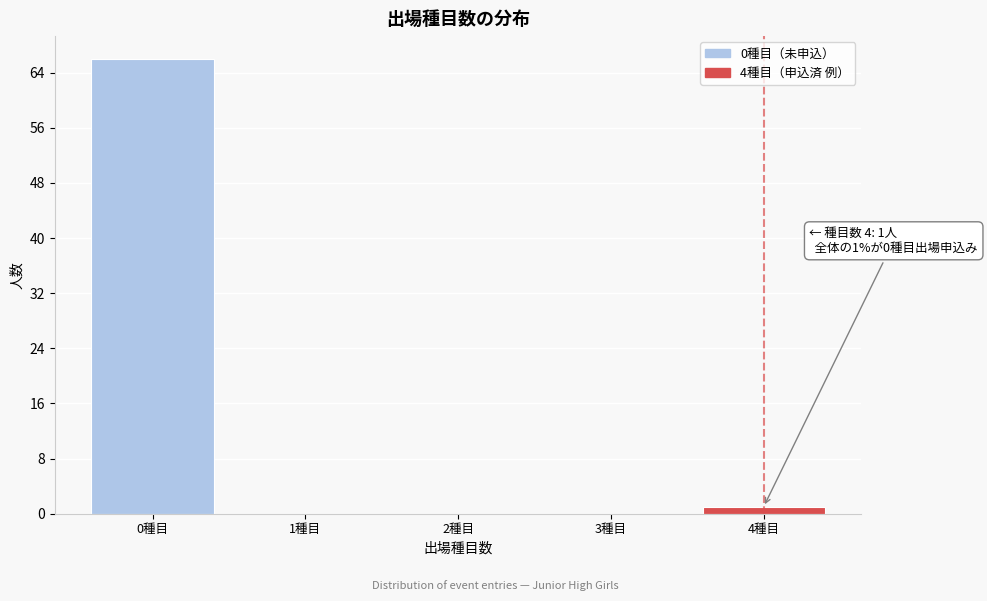

Reading left to right, transcribe all the data shown in this chart.

0種目=66	1種目=0	2種目=0	3種目=0	4種目=1